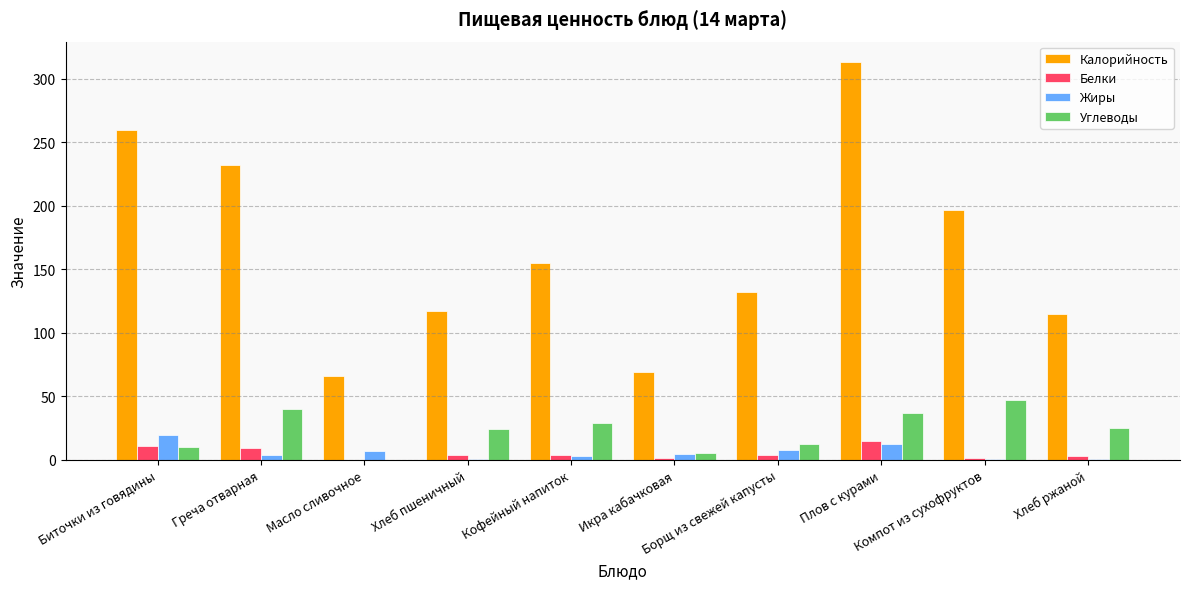

How many groups of bars are there?

10